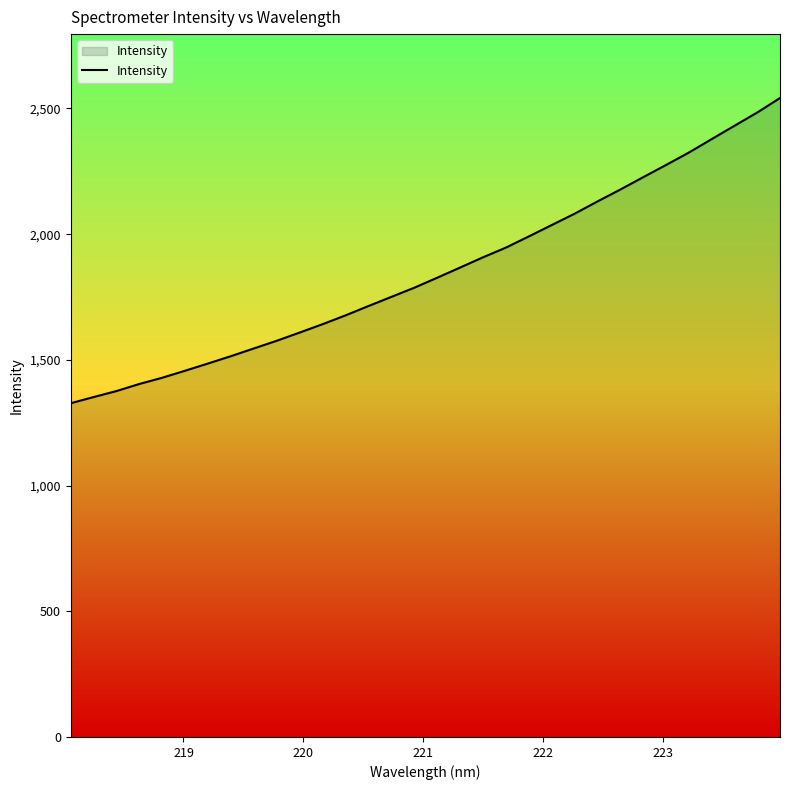

What is the average value?

1852.0